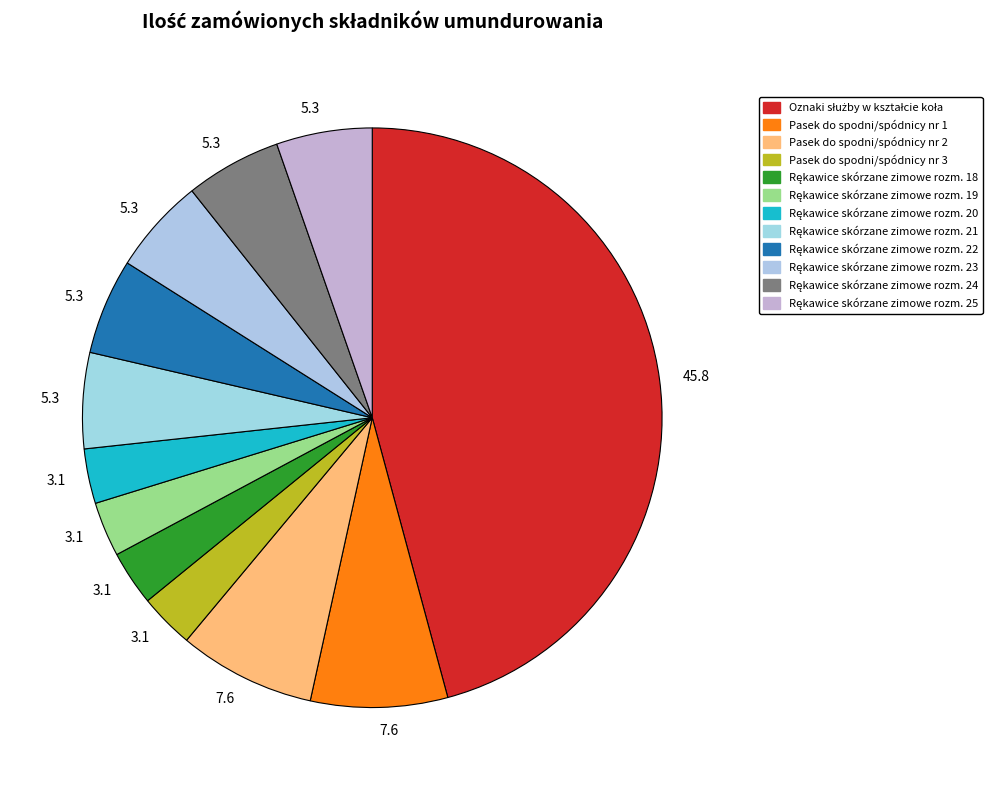

Count the number of slices in the pie.

12